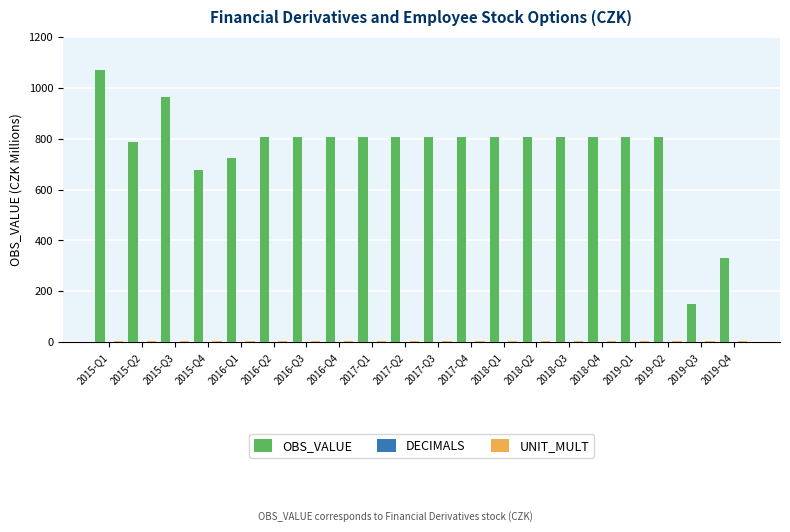

What is the maximum value for OBS_VALUE?

1069